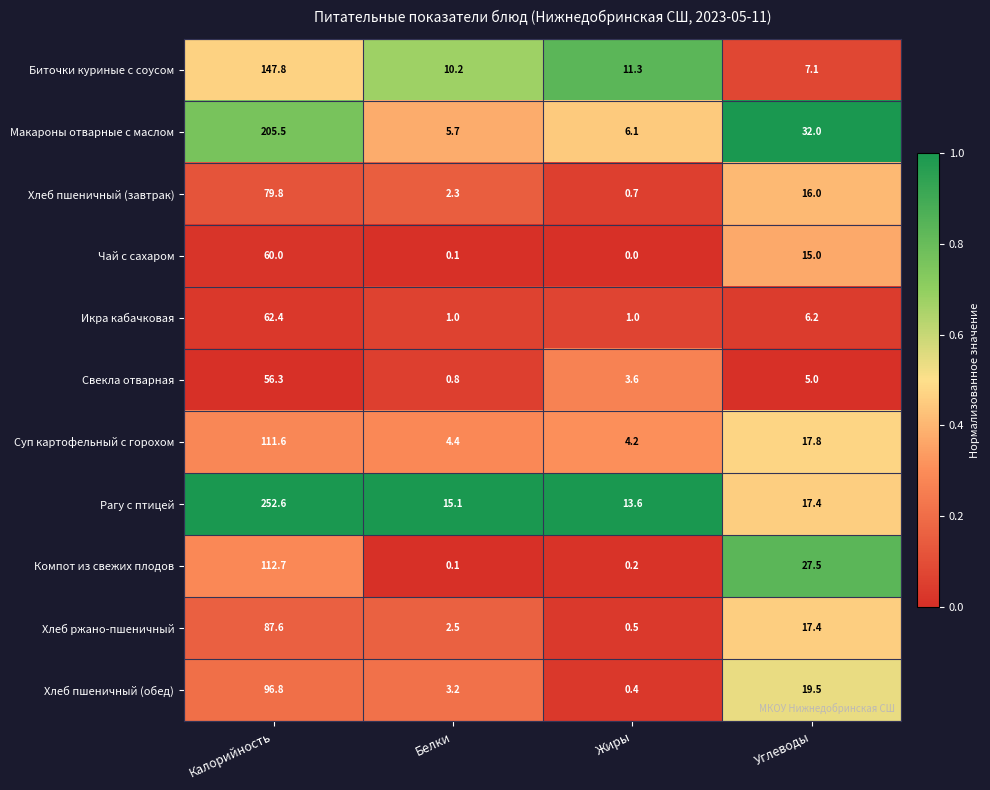

Rank the series at Калорийность from highest to lowest value.

Рагу с птицей, Макароны отварные с маслом, Биточки куриные с соусом, Компот из свежих плодов, Суп картофельный с горохом, Хлеб пшеничный (обед), Хлеб ржано-пшеничный, Хлеб пшеничный (завтрак), Икра кабачковая, Чай с сахаром, Свекла отварная